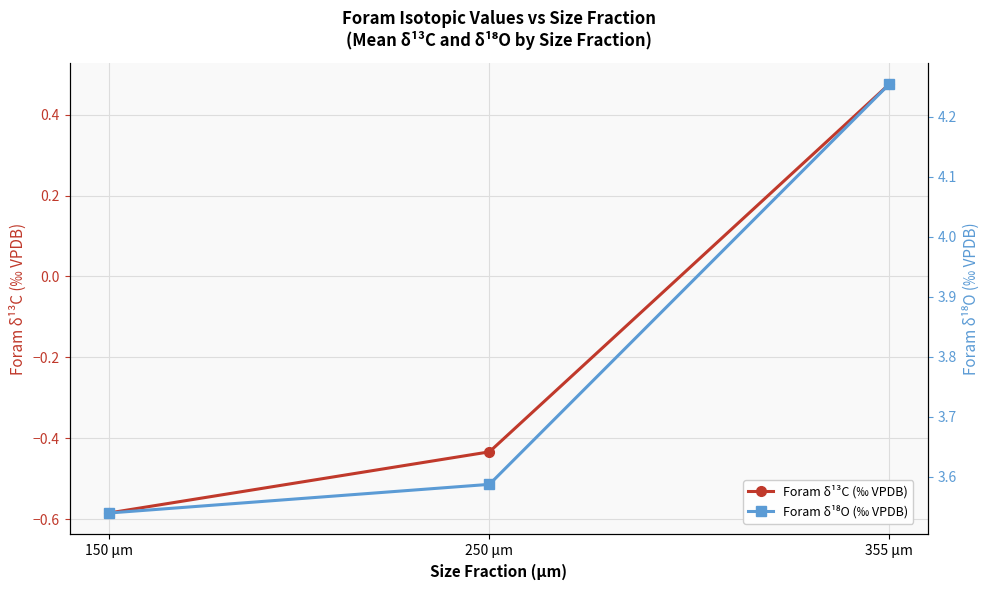

Is the value of Foram δ¹⁸O (‰ VPDB) at 250 μm greater than the value of Foram δ¹³C (‰ VPDB) at 150 μm?

Yes